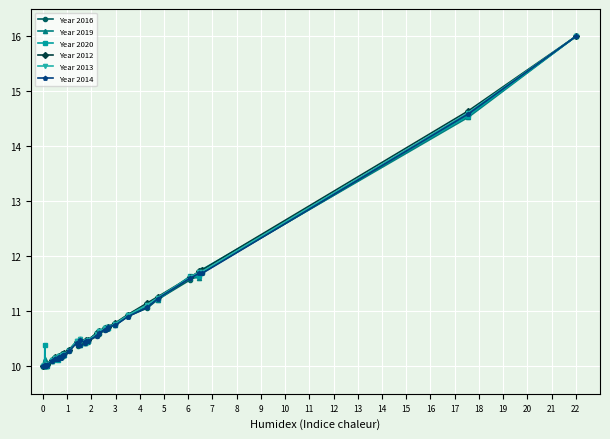

What is the value of the Year 2016 point at the 15th from the left?

10.2